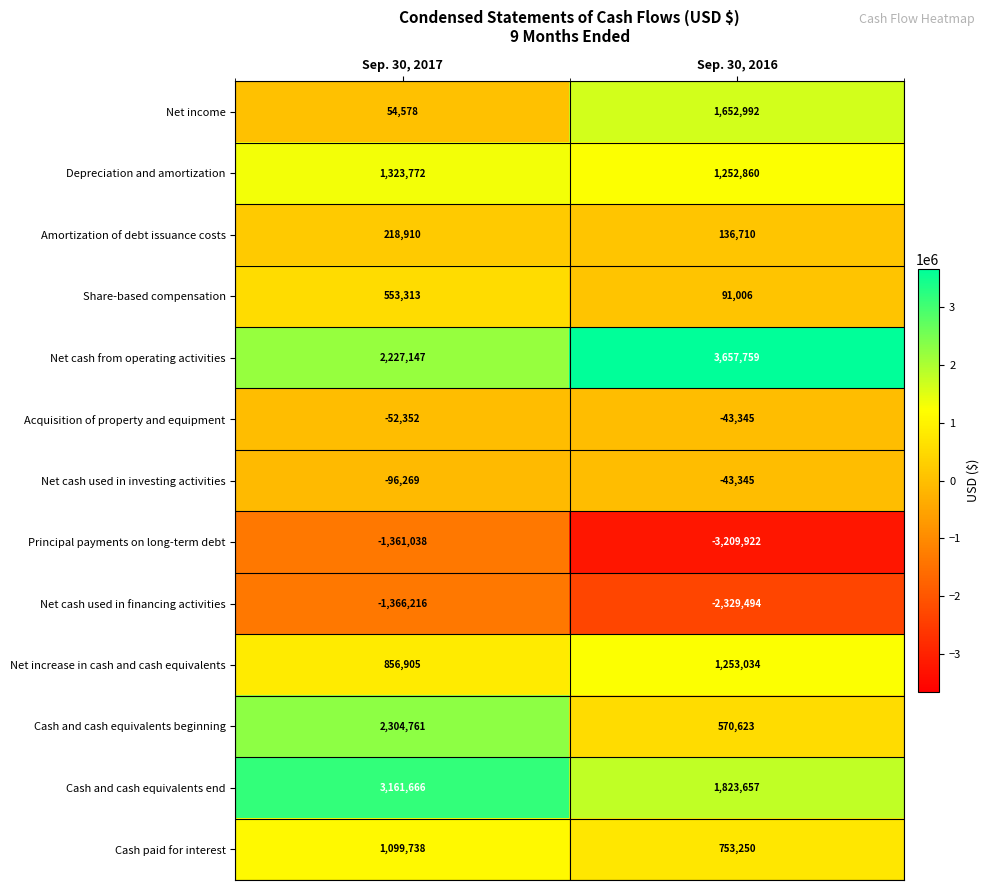

What is the difference between the Net increase in cash and cash equivalents values at Sep. 30, 2016 and Sep. 30, 2017?

396129